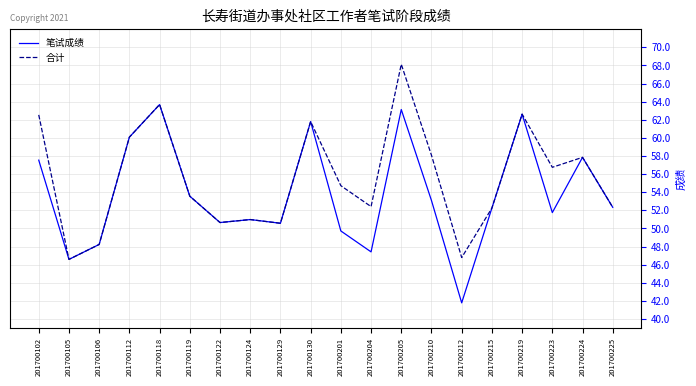

The value of 笔试成绩 at 201700215 is 52.2. True or false?

True